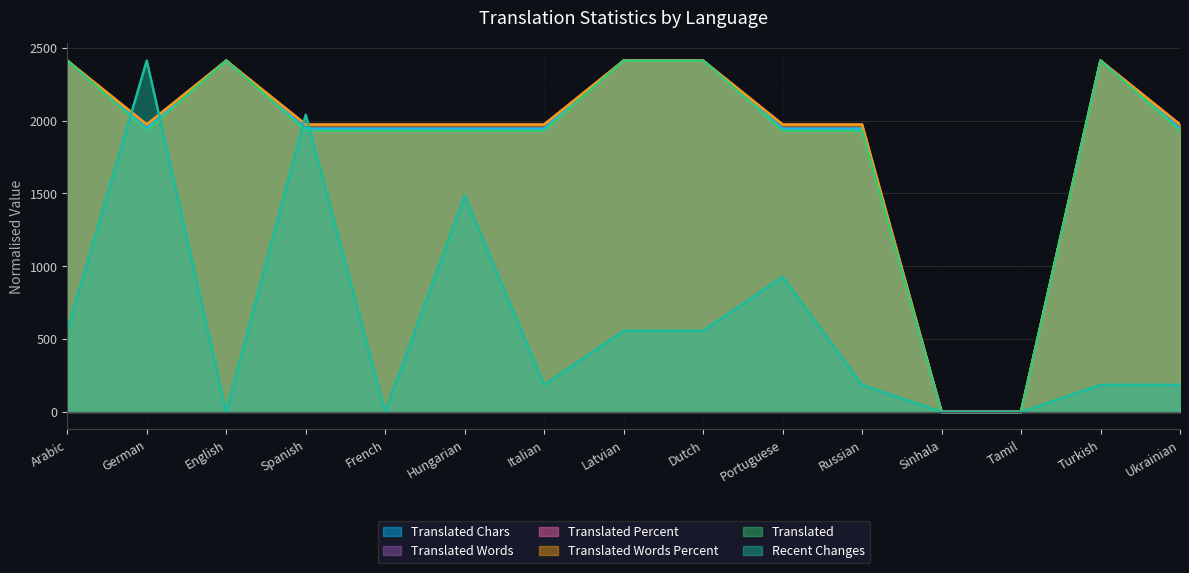

At which label is recent_changes closest to 1205?

Portuguese